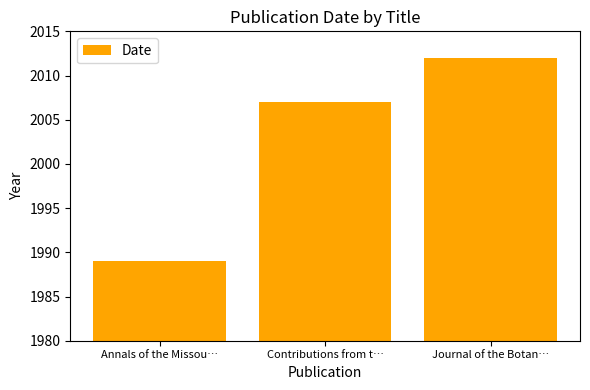

Reading left to right, transcribe all the data shown in this chart.

1989	2007	2012